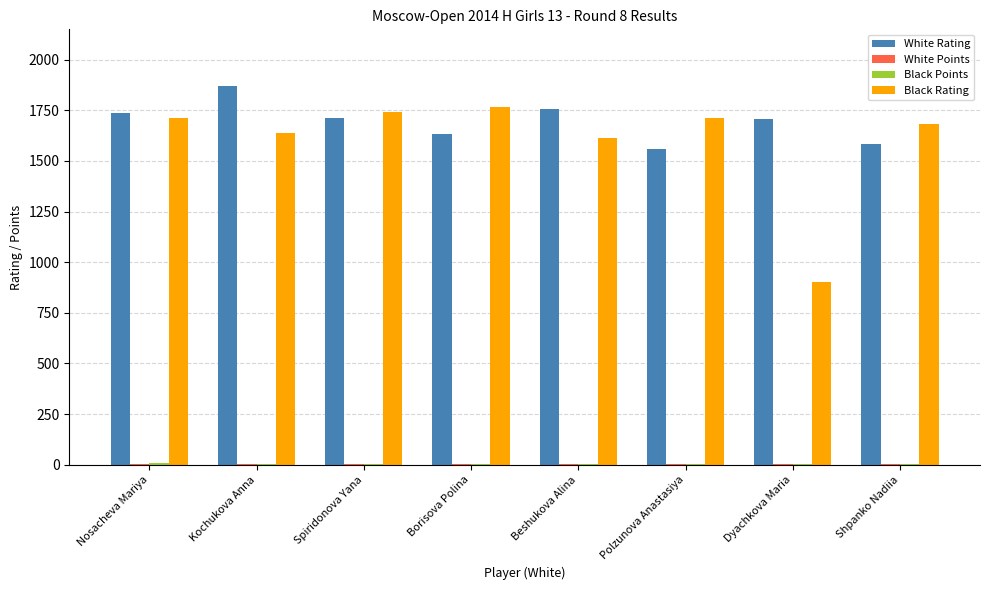

What is the maximum value shown in the chart?

1869.0